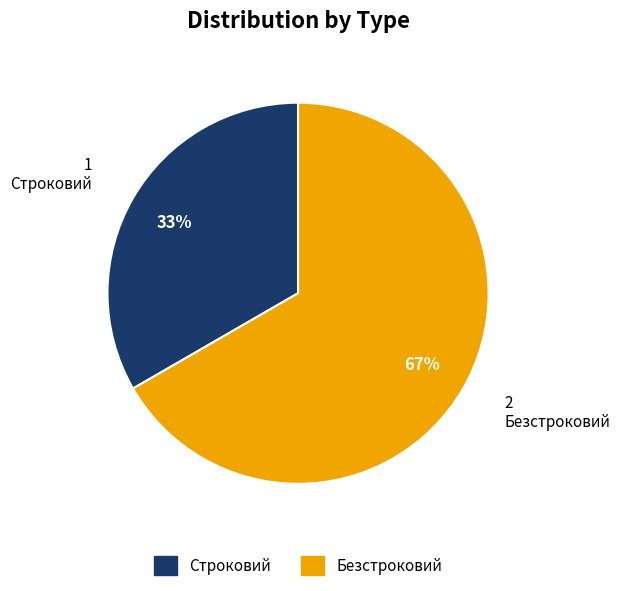

How many slices are in this pie chart?

2